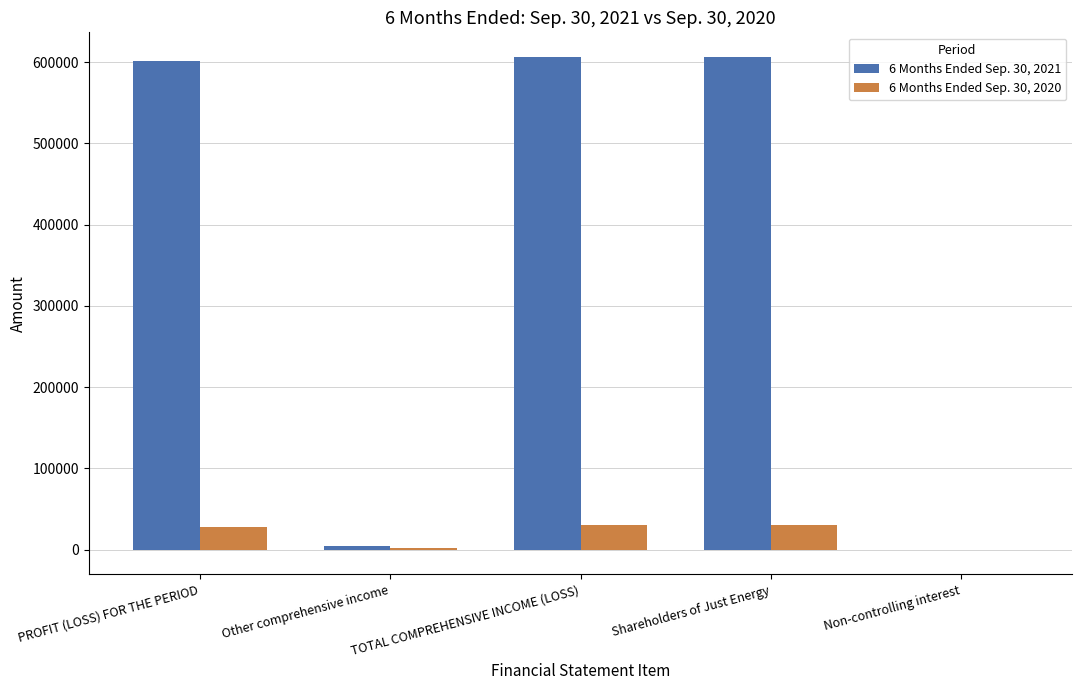

Which series has the largest range (max minus min)?

6 Months Ended Sep. 30, 2021